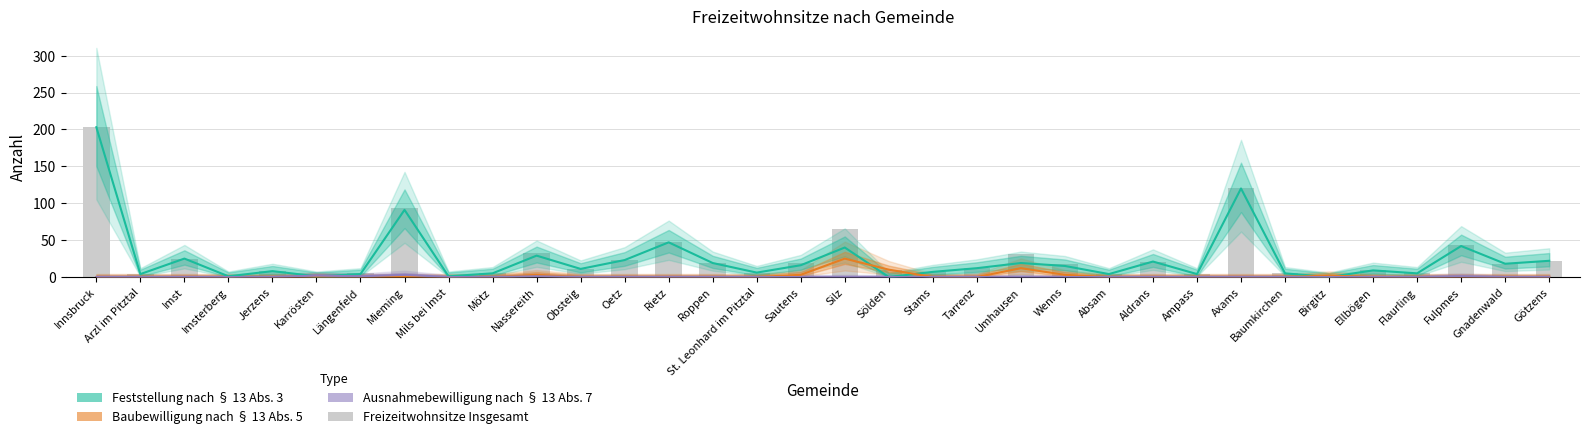

At how many categories does at least one series exceed 194?

1